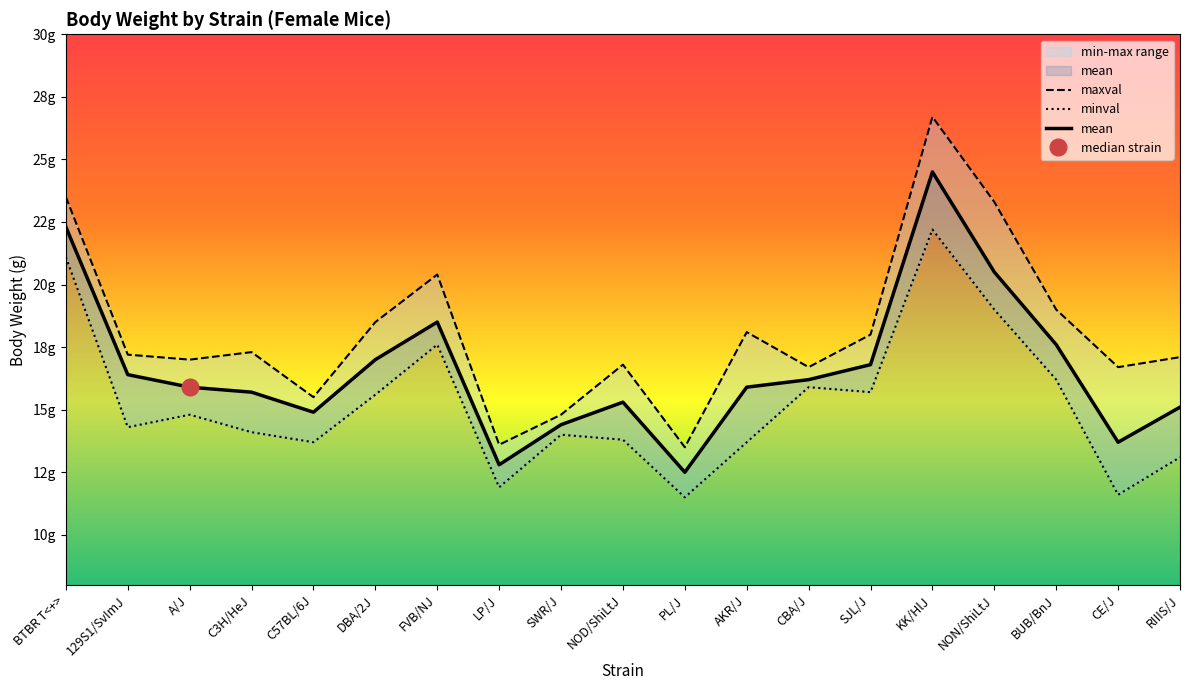

At 129S1/SvImJ, list the series in order from smallest to largest.

minval, mean, maxval